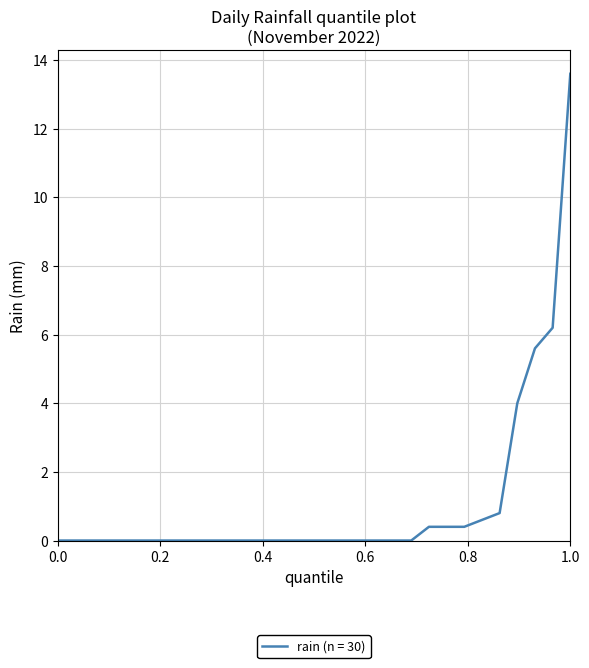

What is the difference between the maximum and minimum values?

13.6